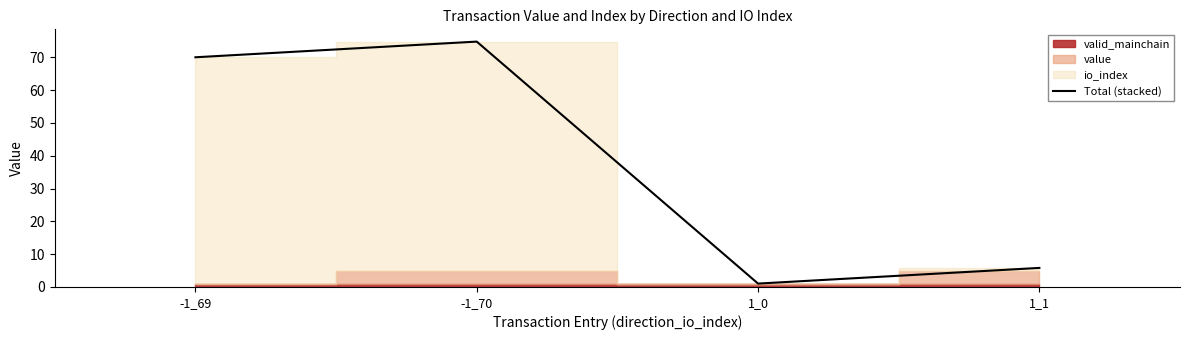

How many interior local valleys (lower than both neighbors) does the data have?

1